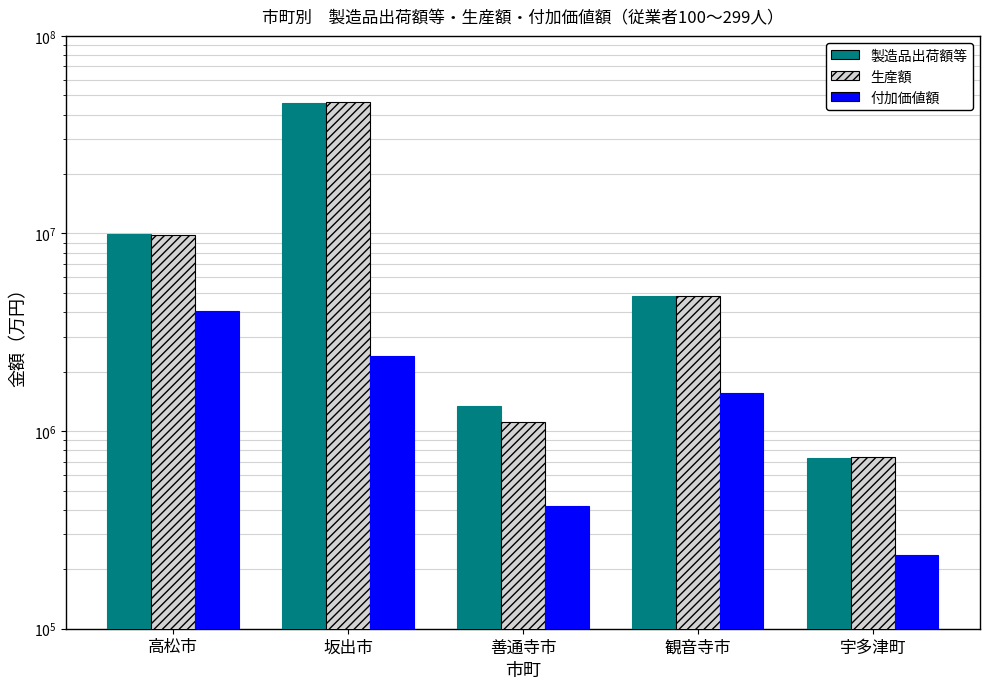

What is the difference between the maximum and second lowest values in the 付加価値額 series?

3637848